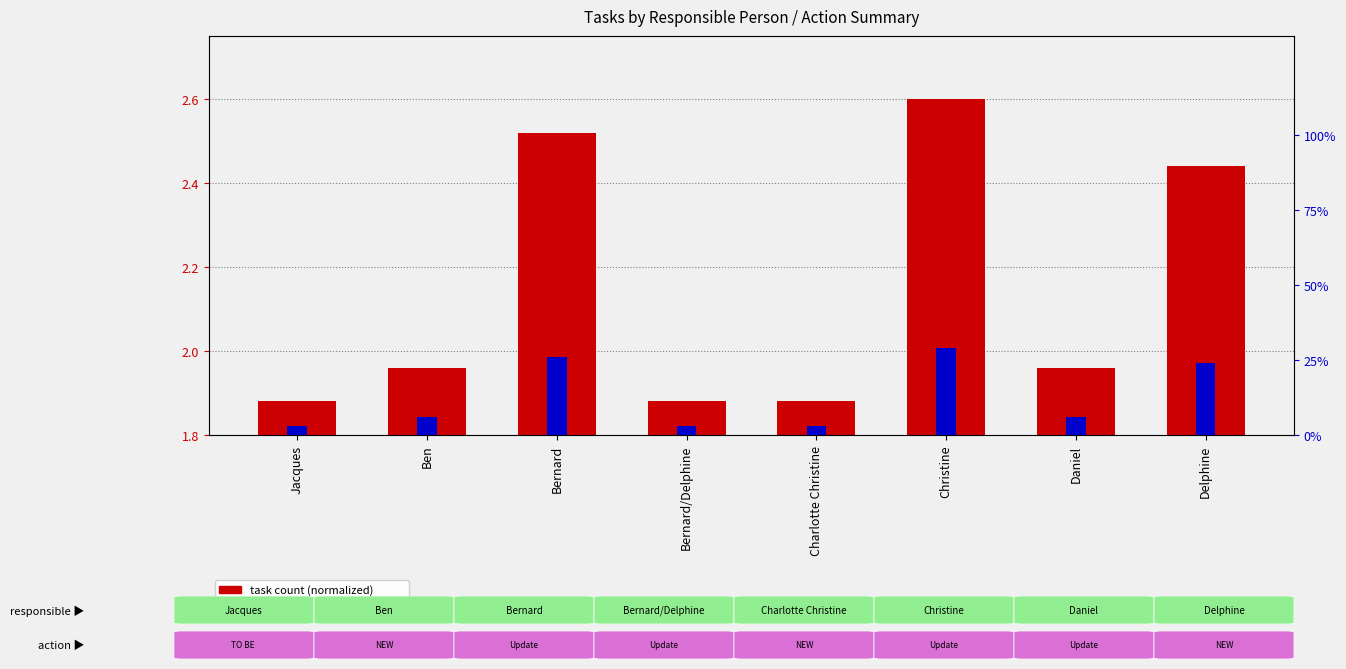

Reading left to right, transcribe all the data shown in this chart.

task count (normalized): Jacques=1.9	Ben=2.0	Bernard=2.5	Bernard/Delphine=1.9	Charlotte Christine=1.9	Christine=2.6	Daniel=2.0	Delphine=2.4
percentile rank within sample: Jacques=3.0	Ben=6.0	Bernard=26.0	Bernard/Delphine=3.0	Charlotte Christine=3.0	Christine=29.0	Daniel=6.0	Delphine=24.0